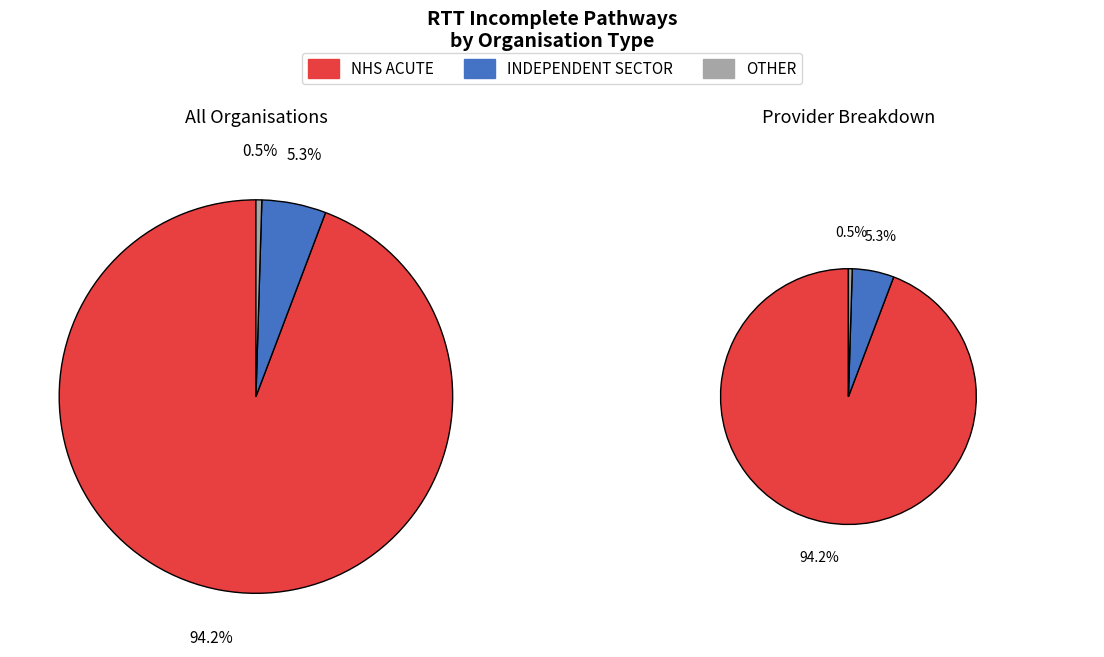

Does any single category account for the majority?

Yes